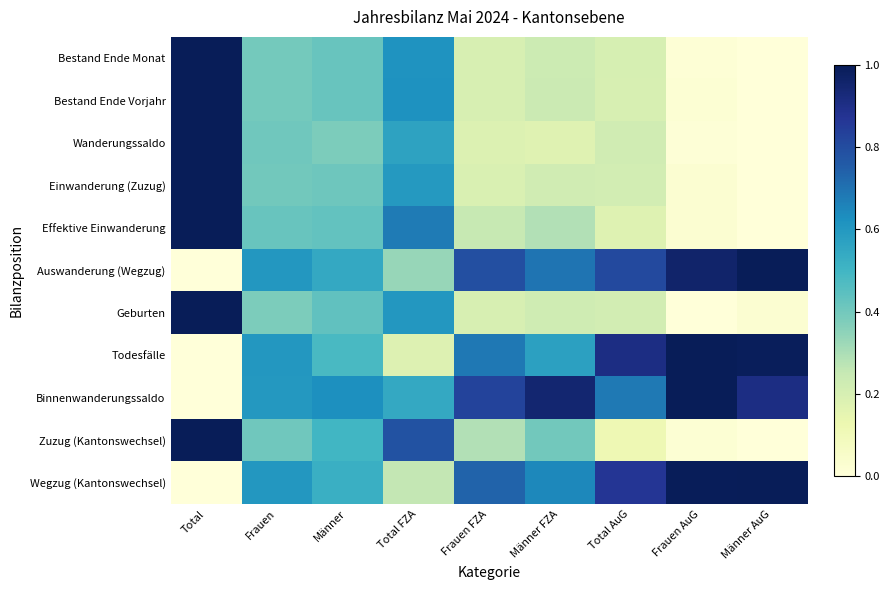

Between Männer and Frauen AuG, which is larger?

Männer